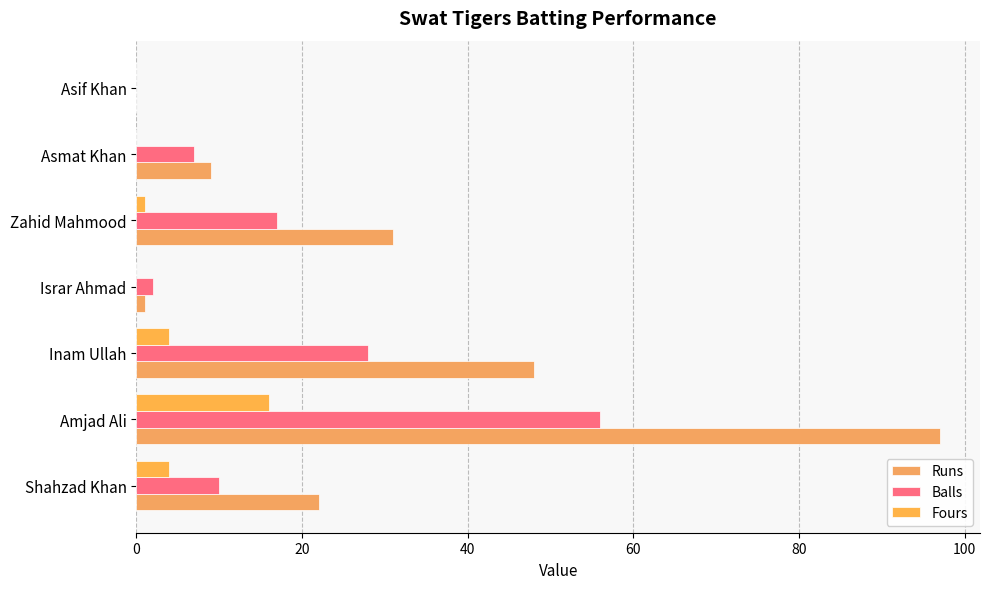

At which category is the sum across all series the highest?

Amjad Ali